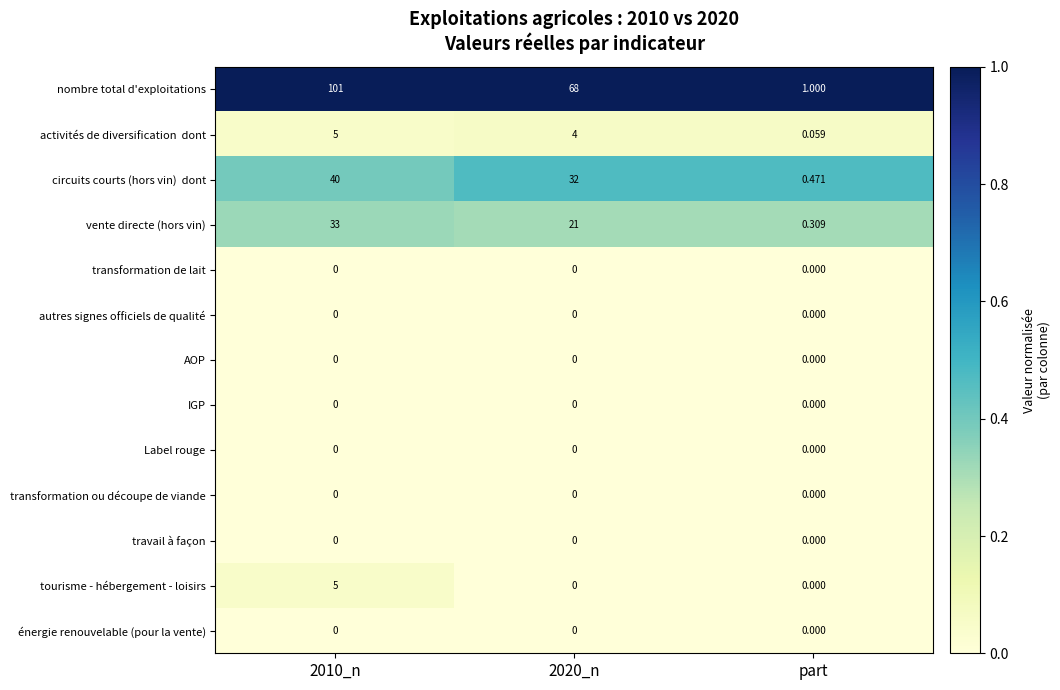

Which series has the widest spread of values?

nombre total d'exploitations